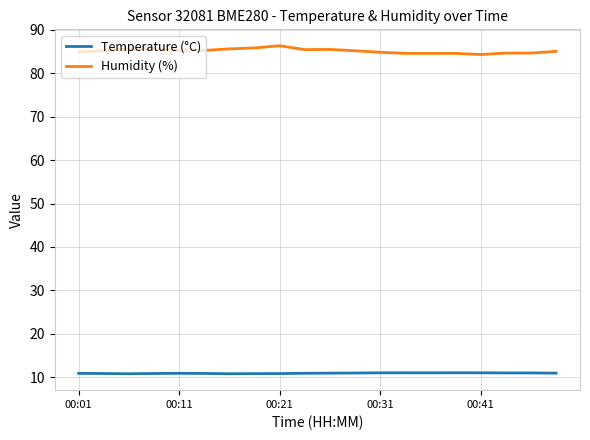

Which series has the largest range (max minus min)?

Humidity (%)